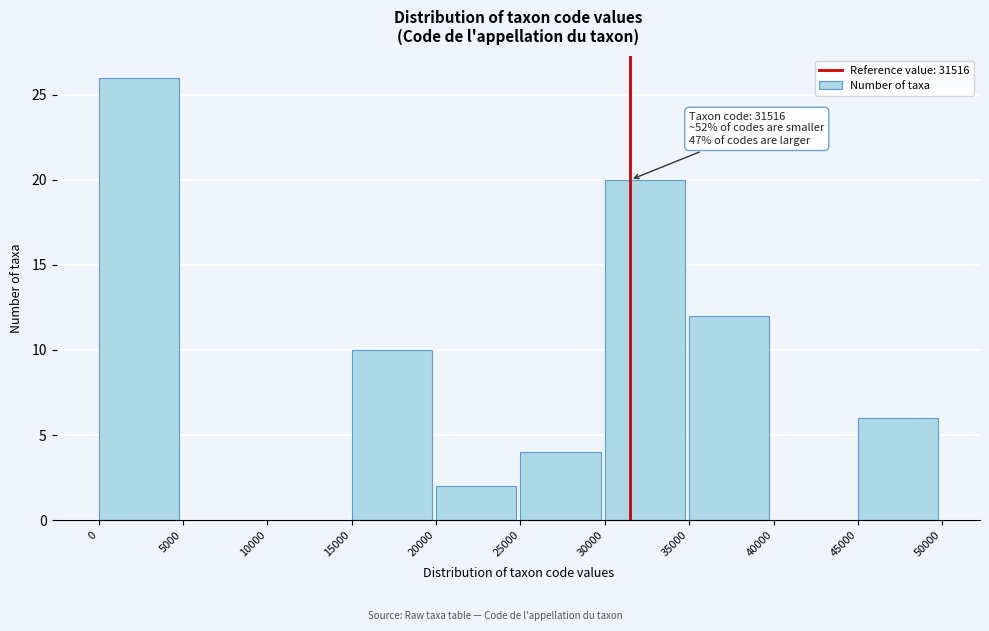

Which range on the x-axis has the tallest bar?

0 to 5000